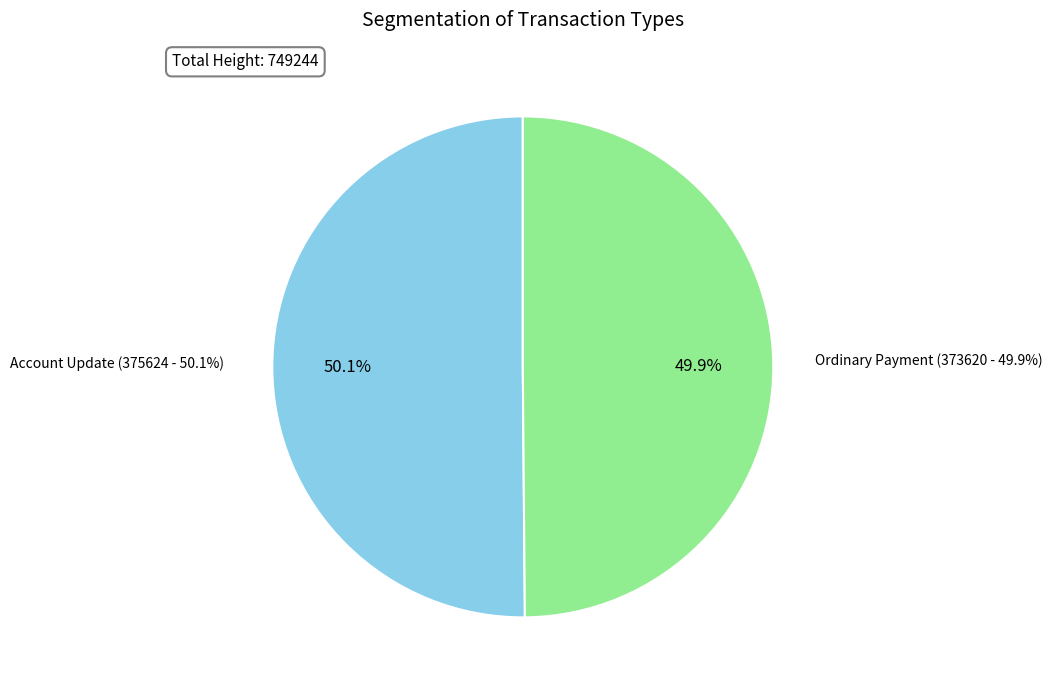

What is the smallest slice in the pie chart?

Ordinary Payment